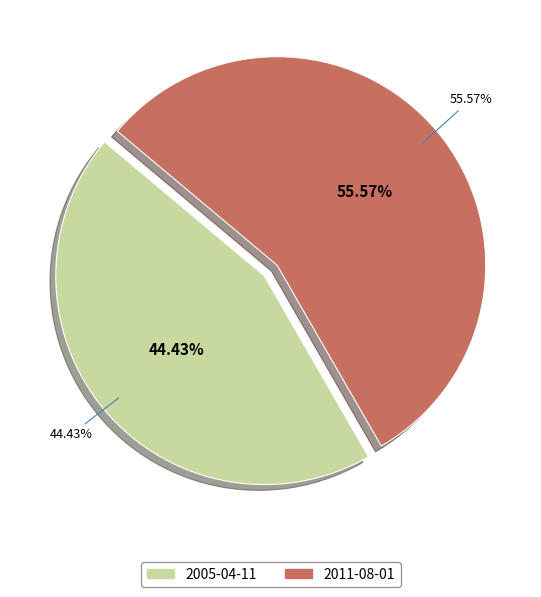

What is the largest slice in the pie chart?

2011-08-01